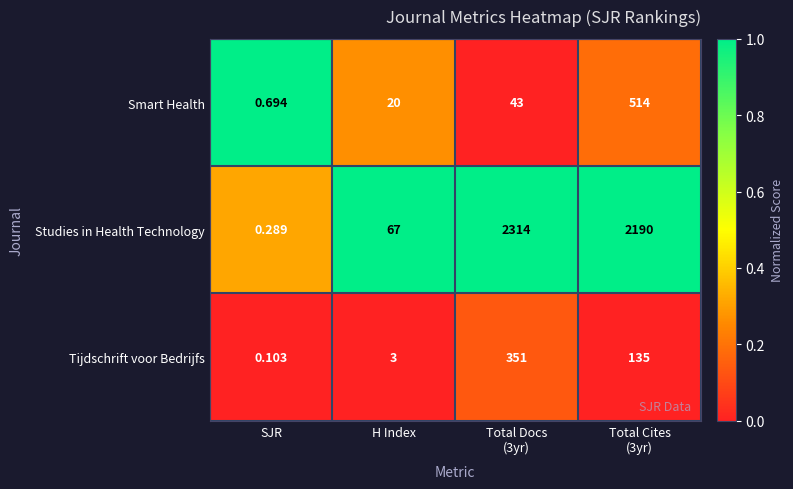

What is the total value across all series at Total Cites
(3yr)?

2839.0